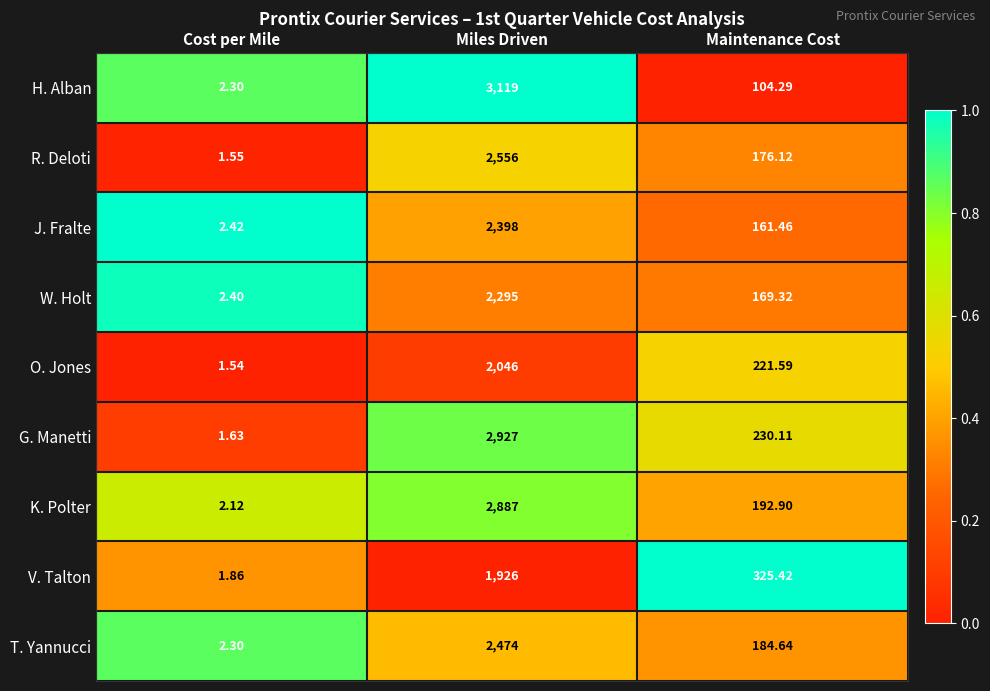

At which category does the chart reach its peak across all series?

Miles Driven